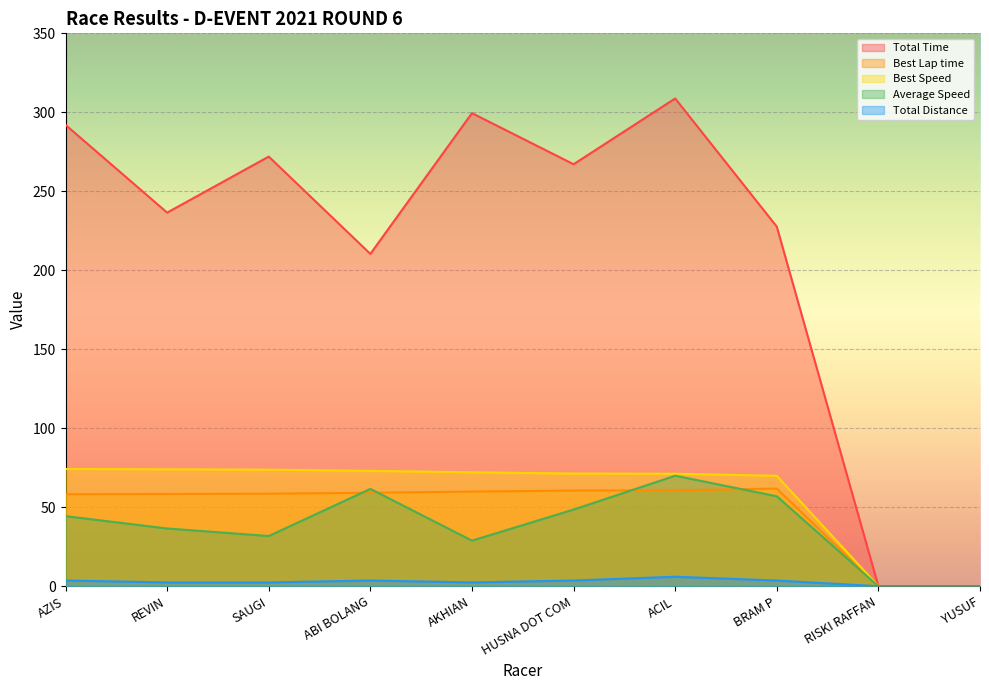

True or false: Best Speed and Total Time cross at least once.

False